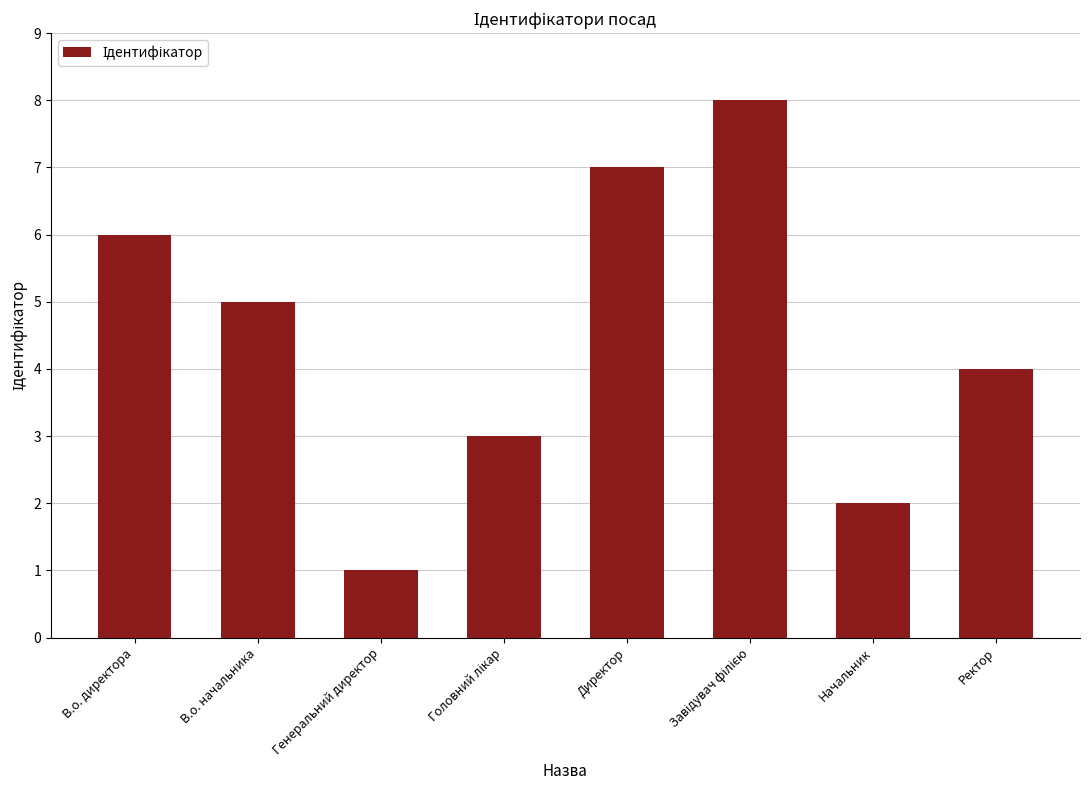

Which label corresponds to the smallest value in the chart?

Генеральний директор